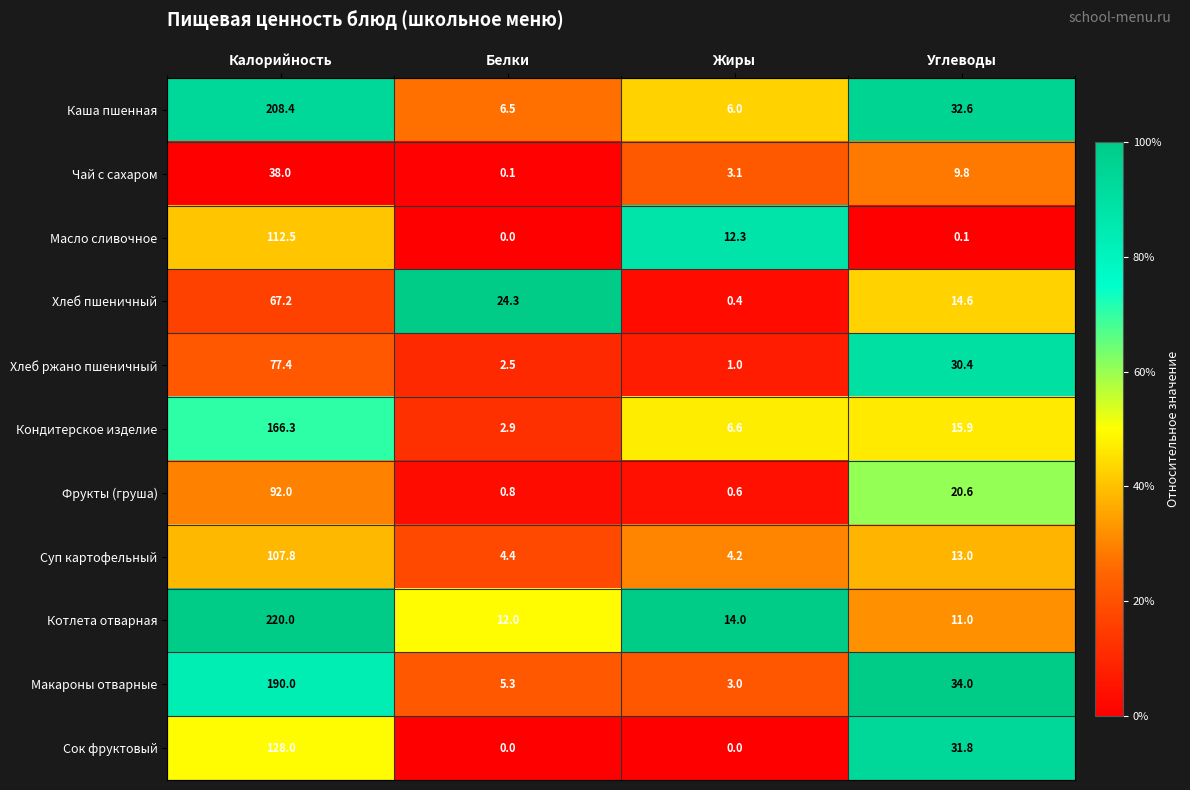

At which category is the sum across all series the highest?

Калорийность